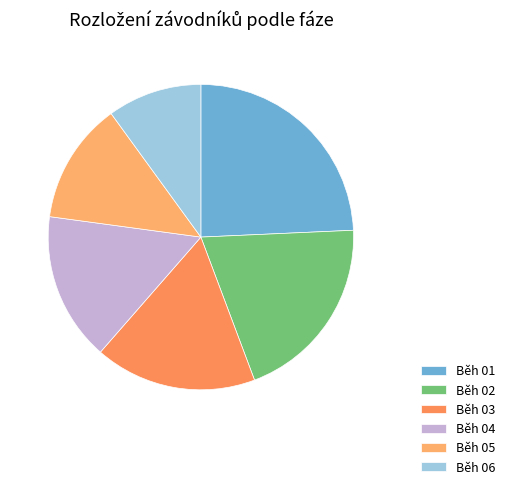

Does Běh 06 represent more than half of the total?

No